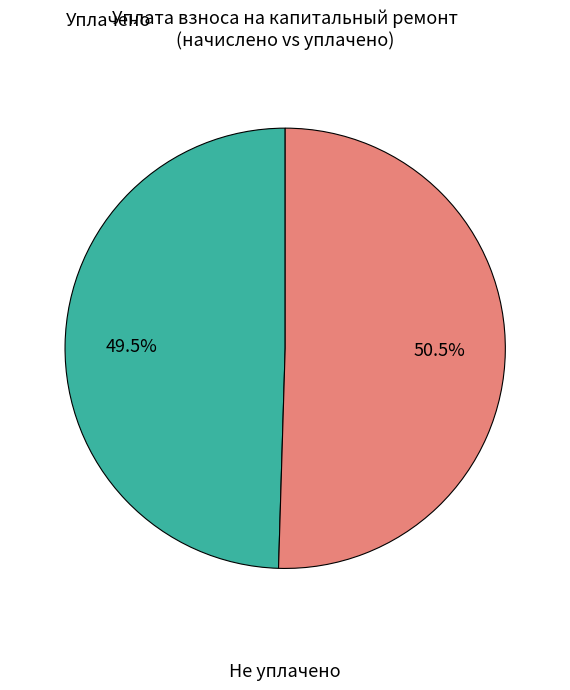

How many slices are in this pie chart?

2